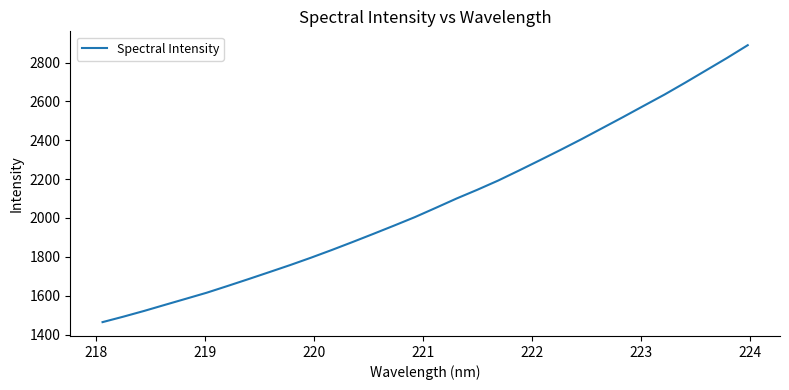

How many values are below 2052?

16